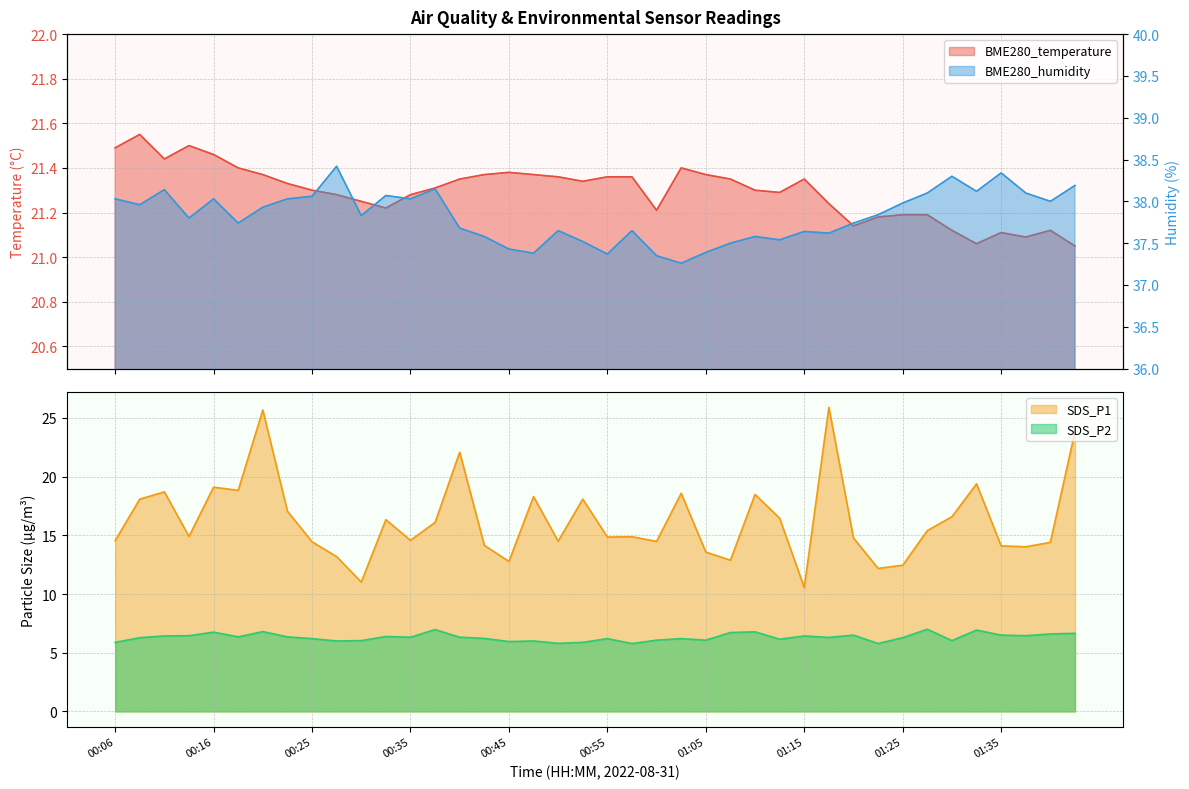

What is the smallest value displayed?

5.8